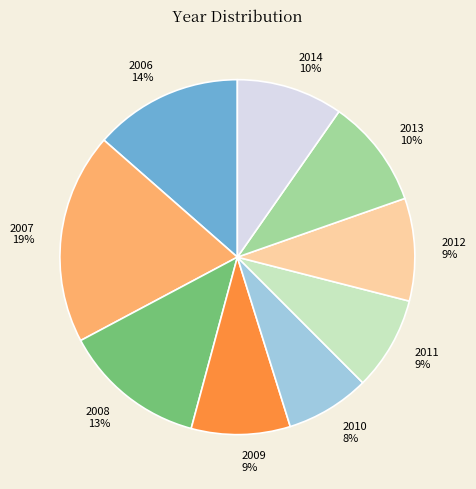

Do 2010 and 2012 together represent more than half of the pie?

No